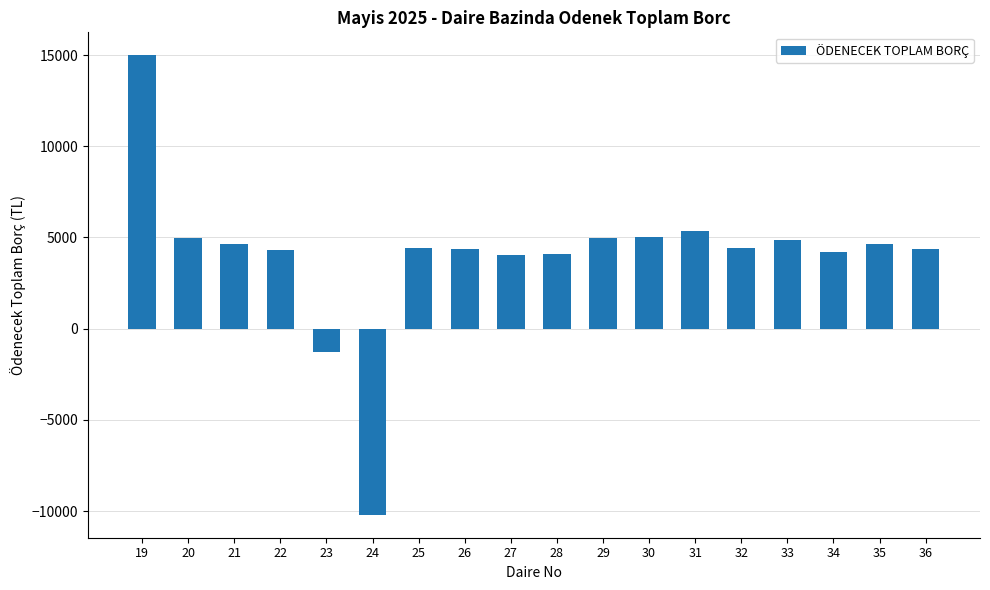

Approximately how many times larger is the value at 35 compared to 31?

0.9